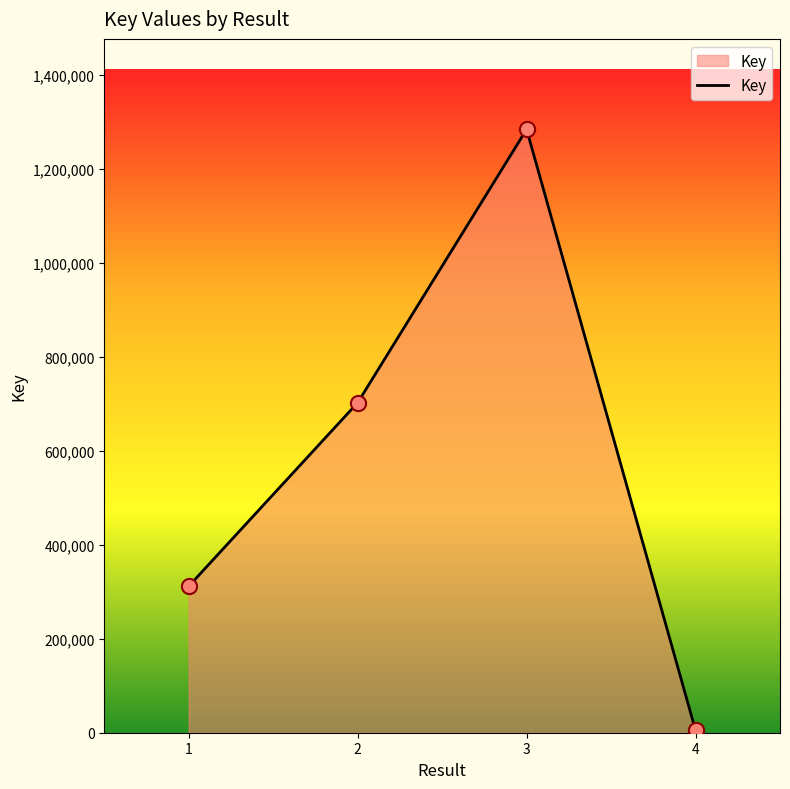

What is the change in value from 1 to 2?

+390774